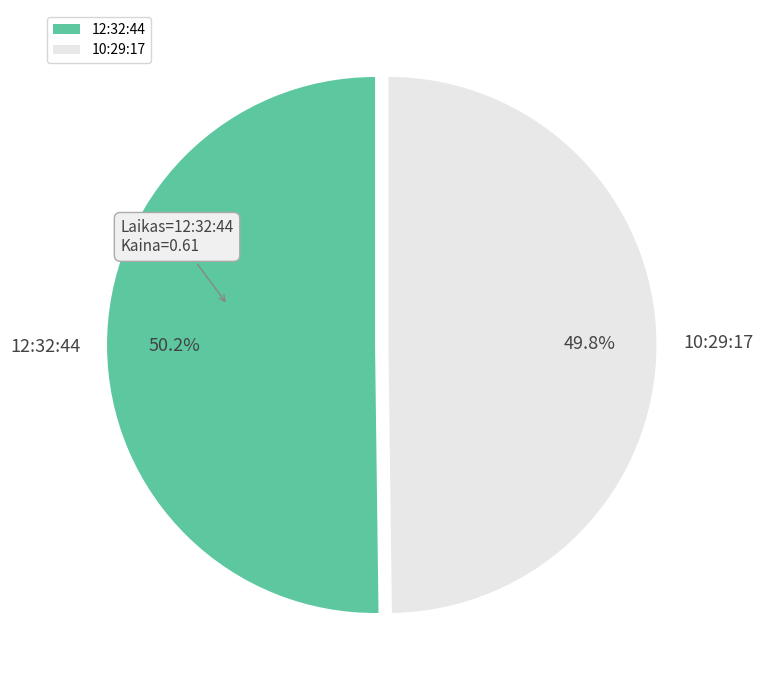

Is it true that 12:32:44 is 50% of the pie?

True